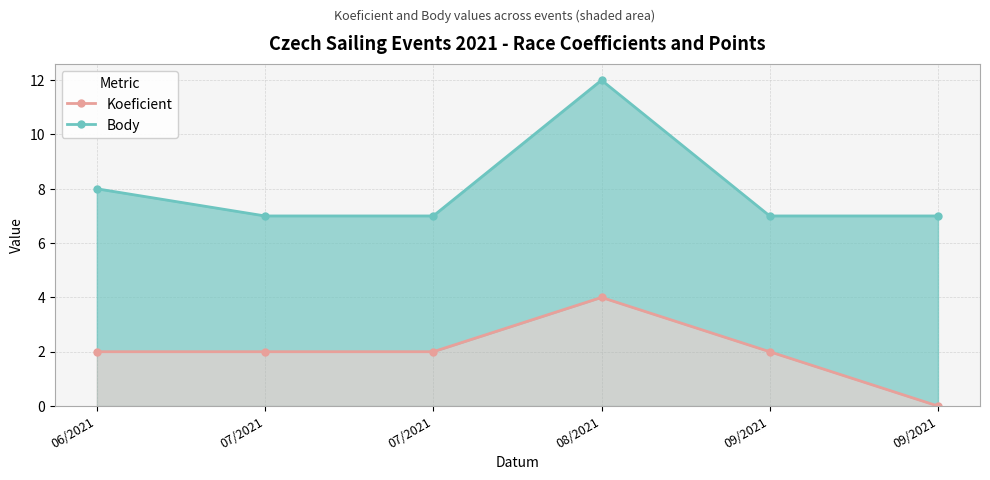

What is the greatest value displayed?

12